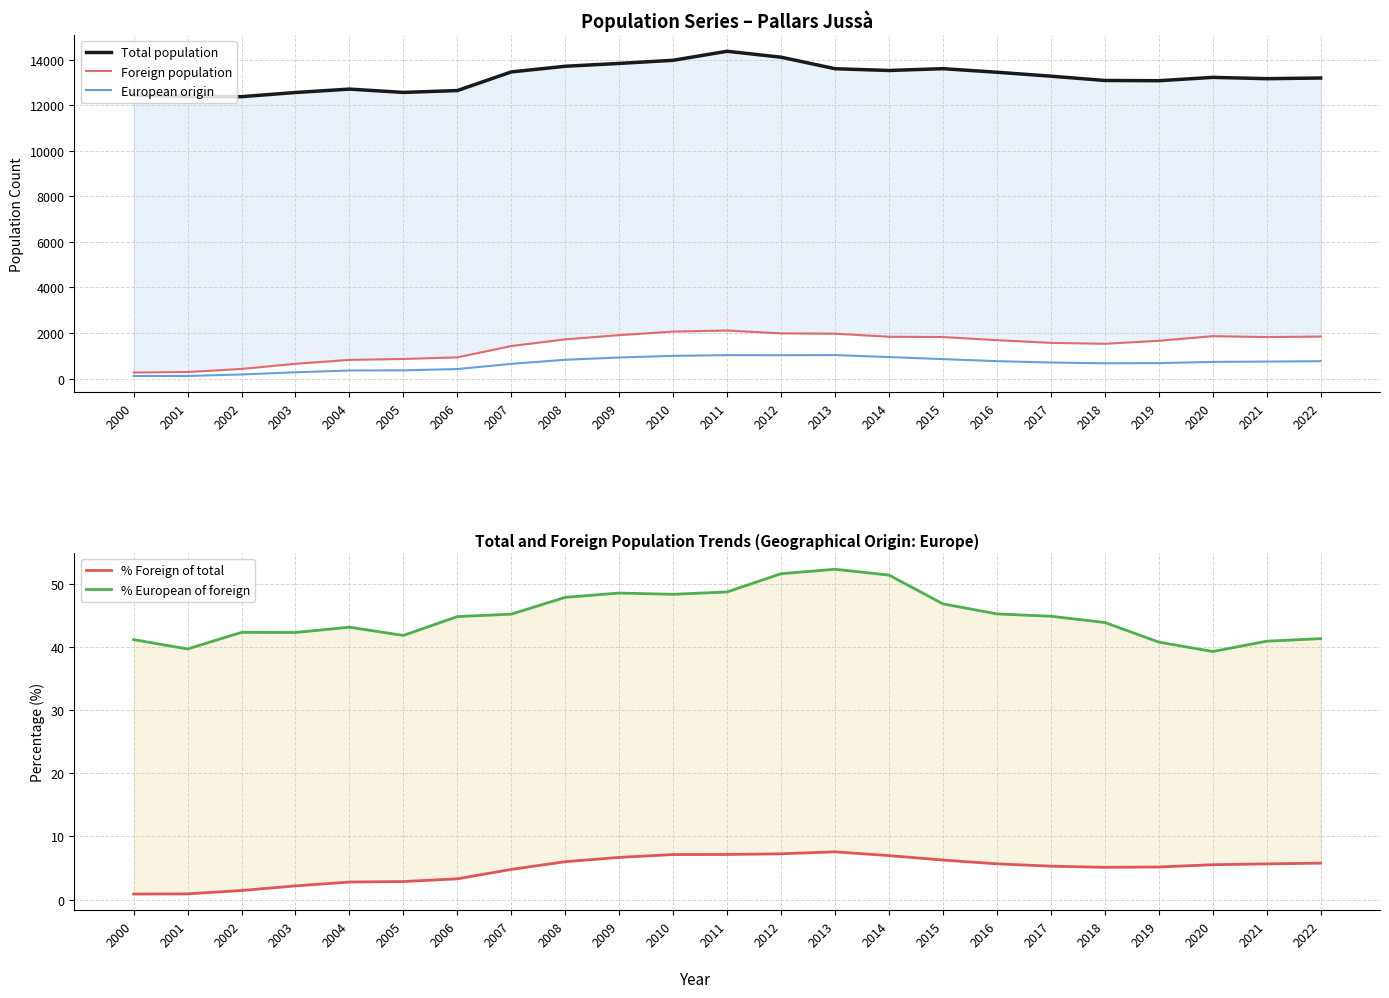

How many data points does each series have?

23